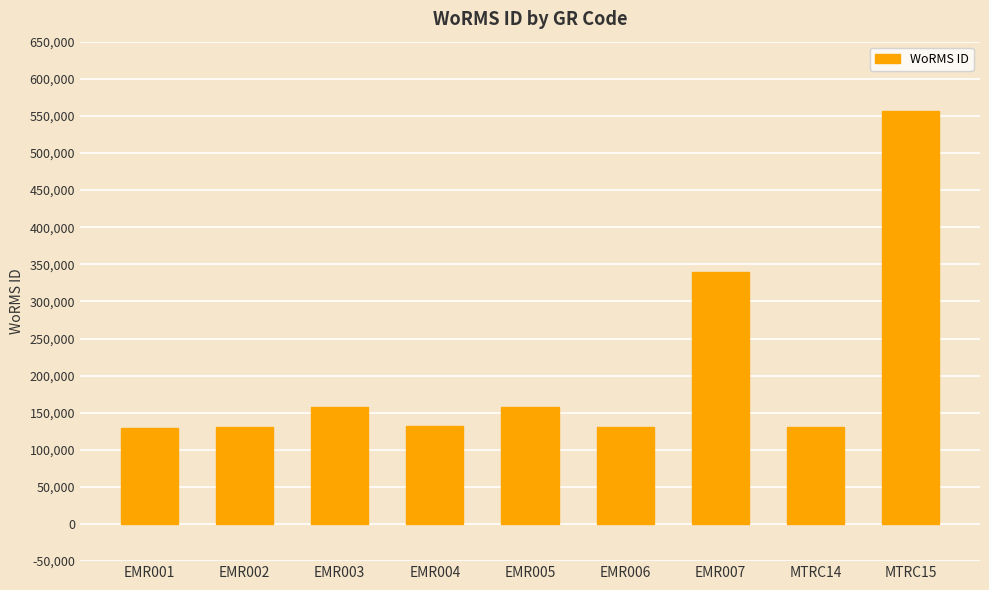

What is the sum of the values at EMR001 and EMR004?

261335